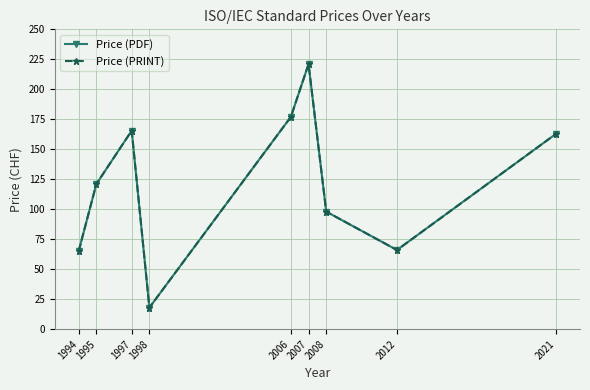

Does the chart have visible grid lines?

Yes